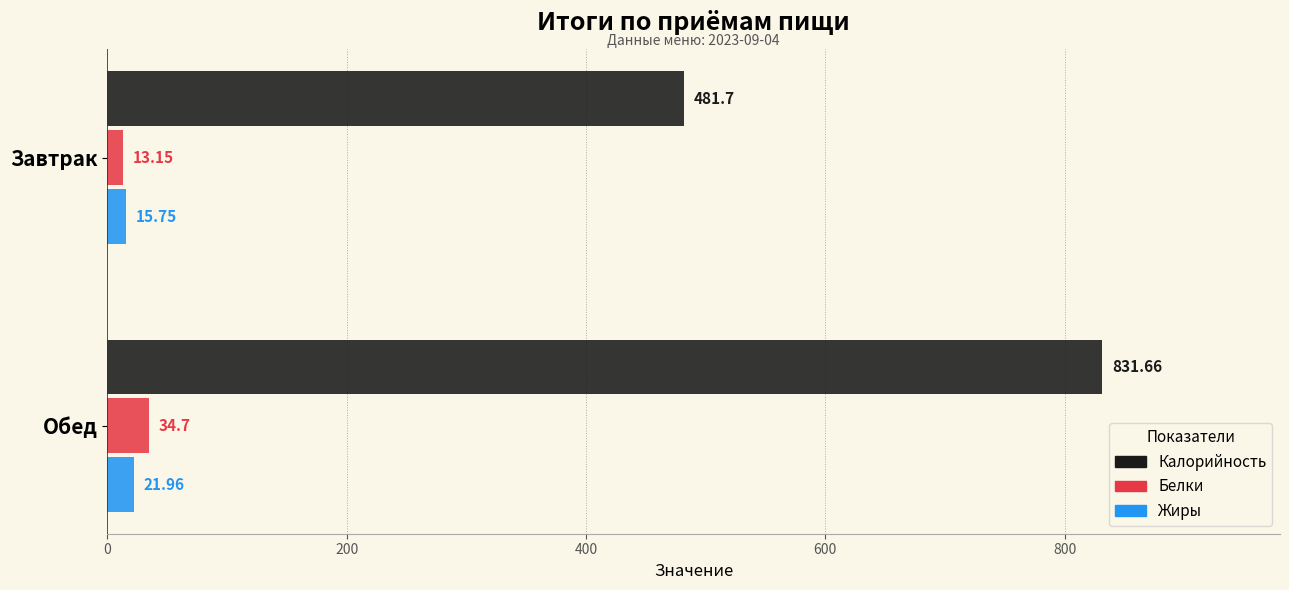

At which category is the sum across all series the highest?

Обед